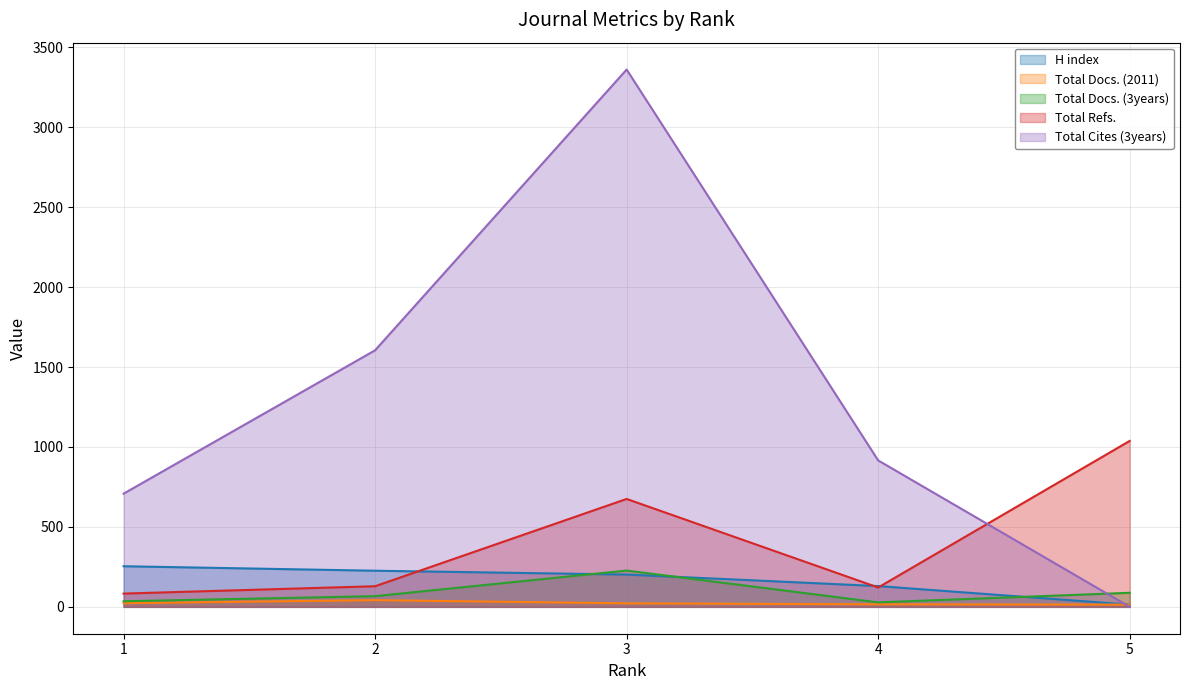

Reading left to right, list all the values displayed in this chart.

H index: 1=254	2=226	3=202	4=130	5=14
Total Docs. (2011): 1=23	2=42	3=22	4=16	5=14
Total Docs. (3years): 1=35	2=67	3=227	4=28	5=88
Total Refs.: 1=83	2=129	3=675	4=121	5=1038
Total Cites (3years): 1=708	2=1605	3=3361	4=916	5=0